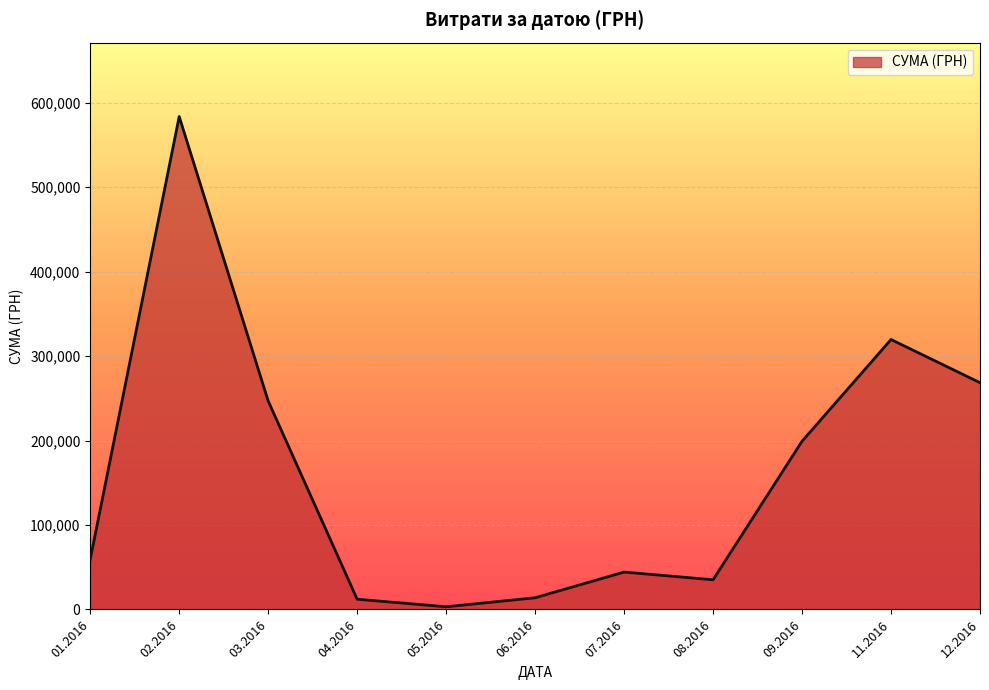

Does the chart display data point markers on the line(s)?

No